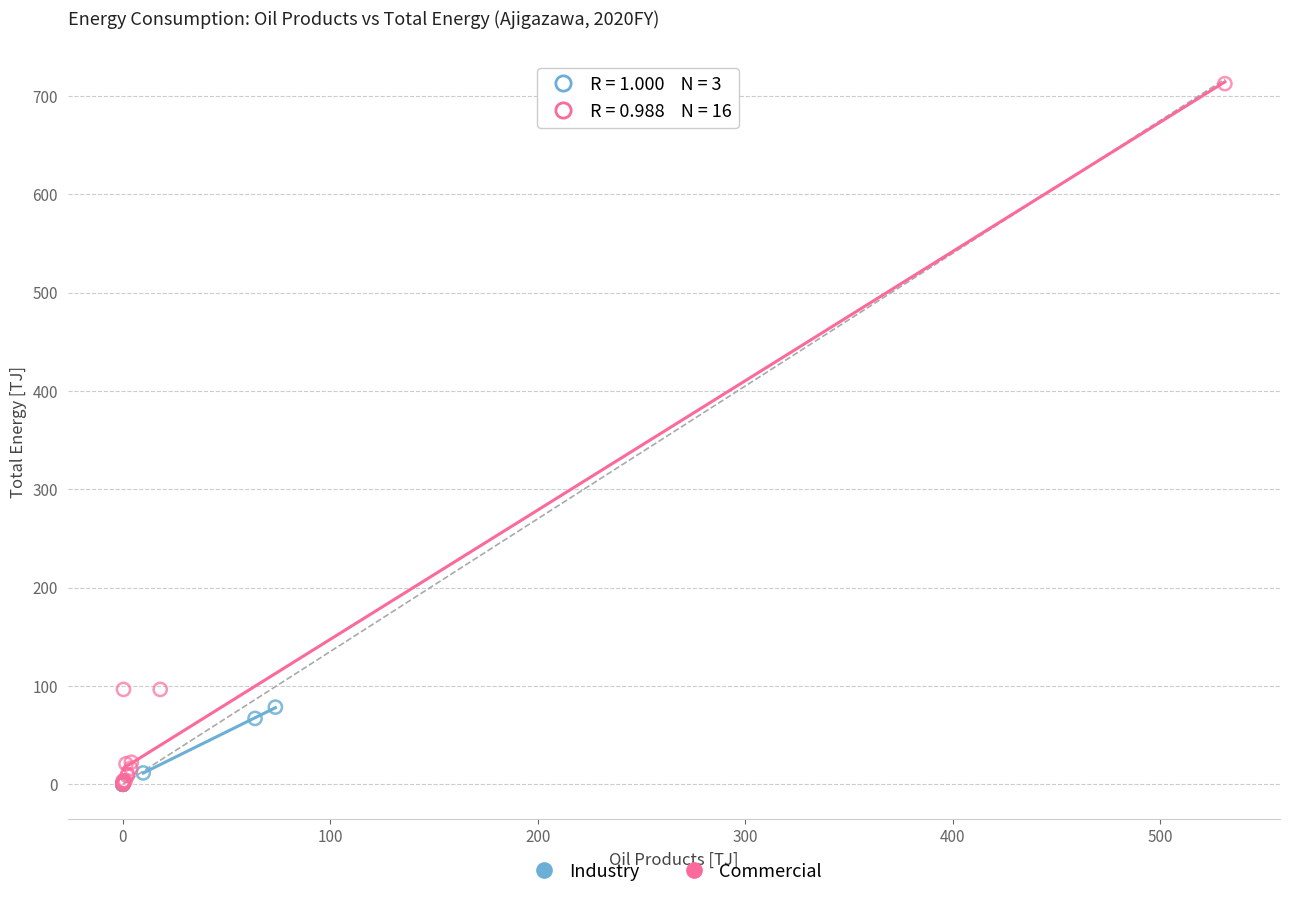

What are all the series names shown in the legend?

Industry, Commercial